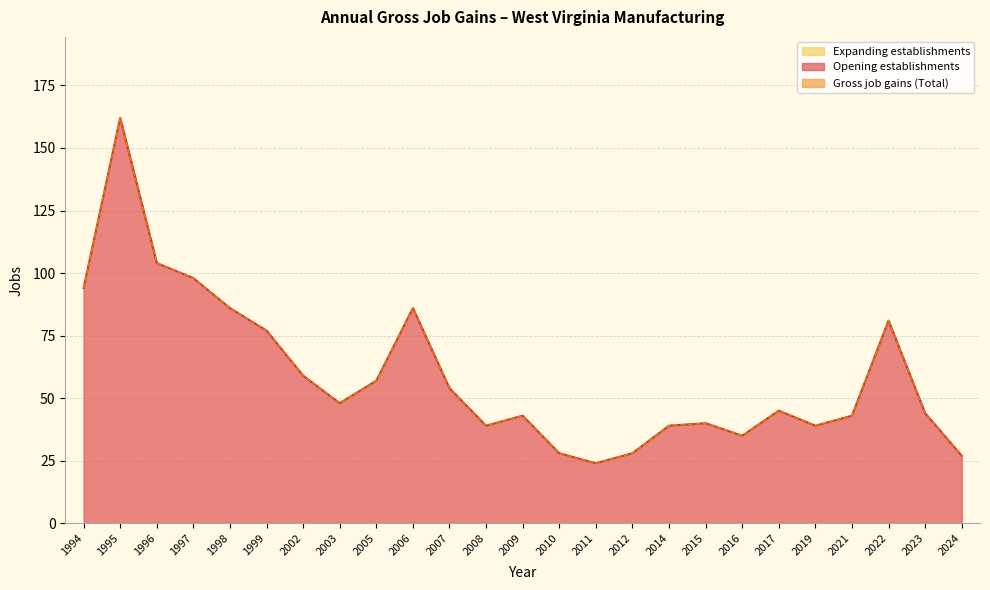

The Gross job gains (Total) series shows 37 at 1998. True or false?

False